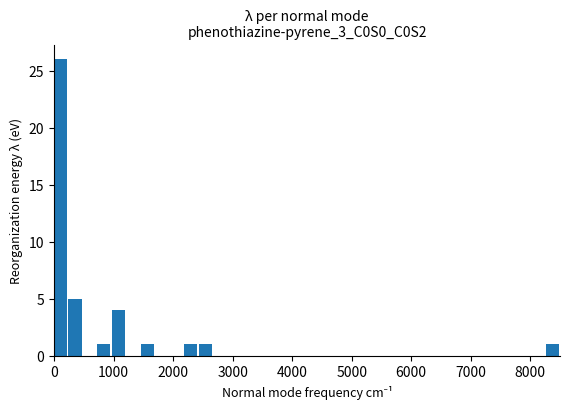

Around what value on the x-axis is the tallest bar? Give the approximate position of its centre, as read against the axis.

100